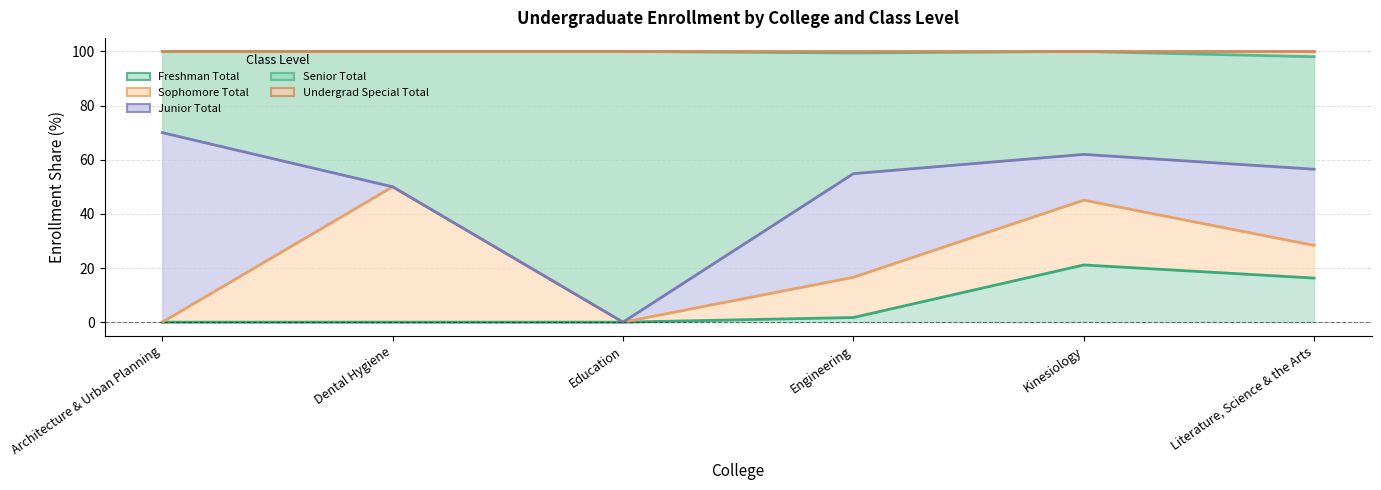

Between Dental Hygiene and Literature, Science & the Arts, which series saw the biggest shift?

Sophomore Total